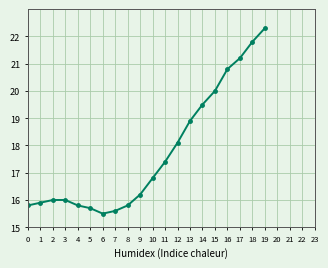

The value at 1 is 15.9. True or false?

True